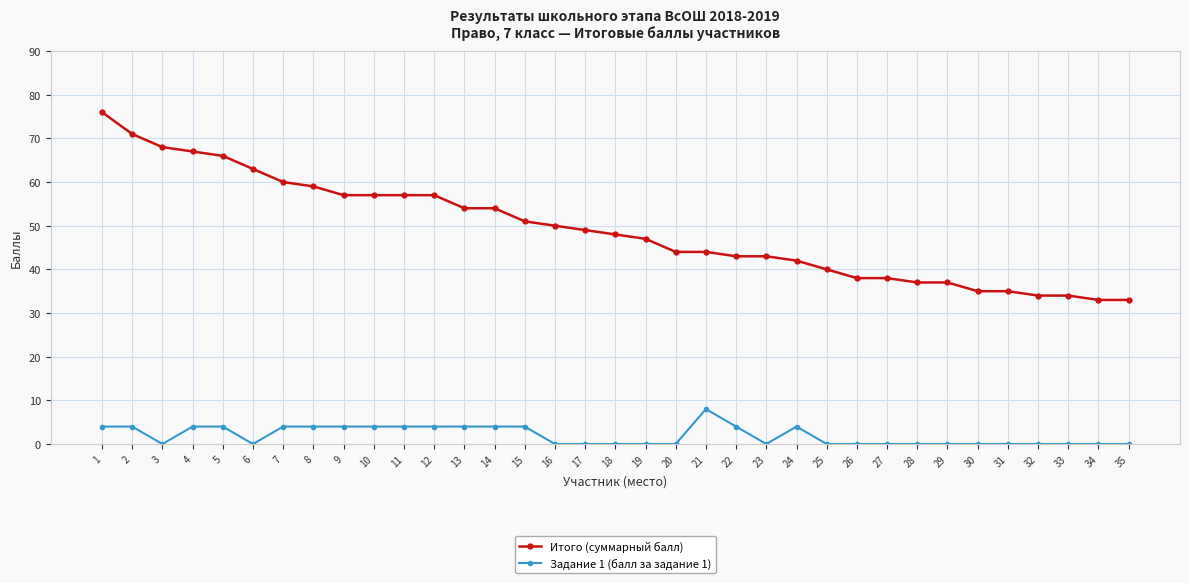

How many lines are shown in the chart?

2